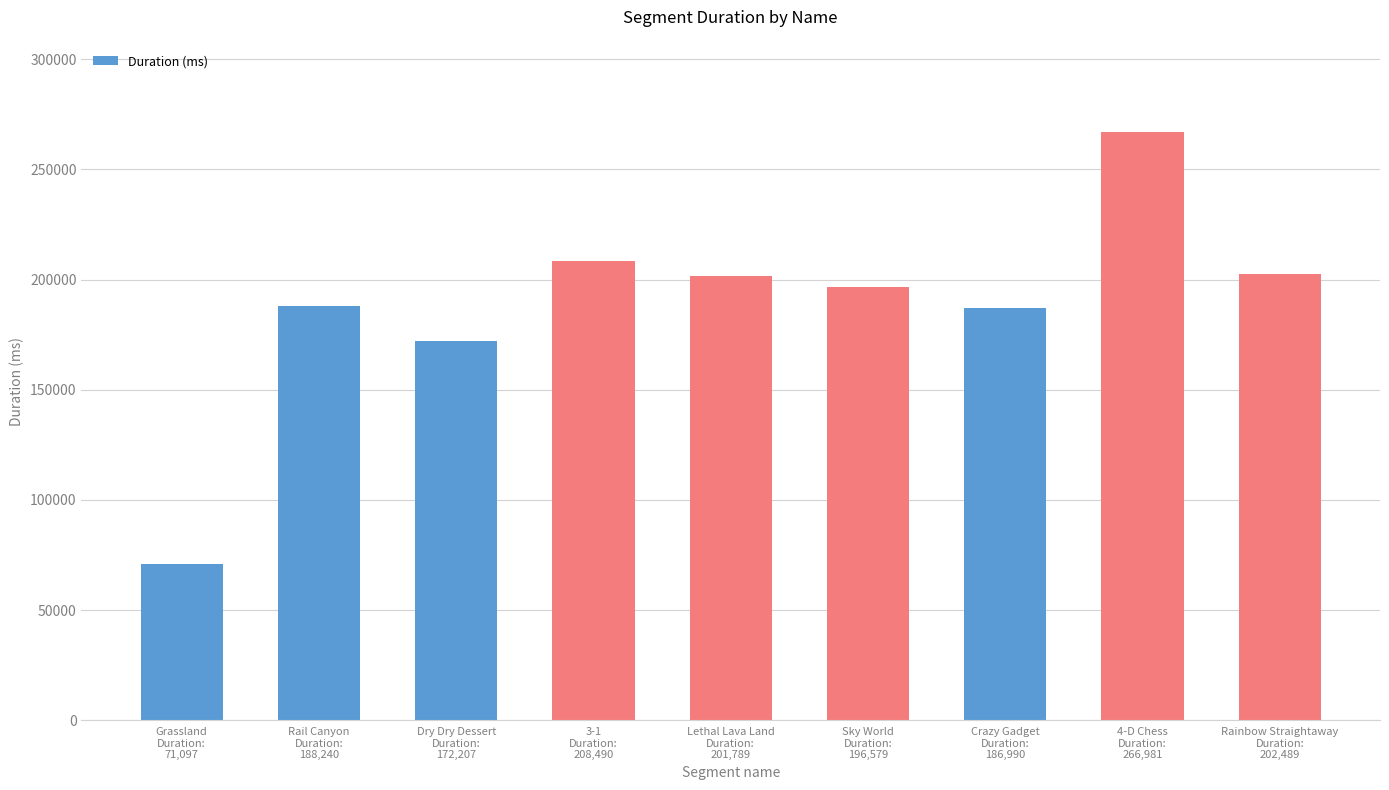

What is the greatest value displayed?

266981